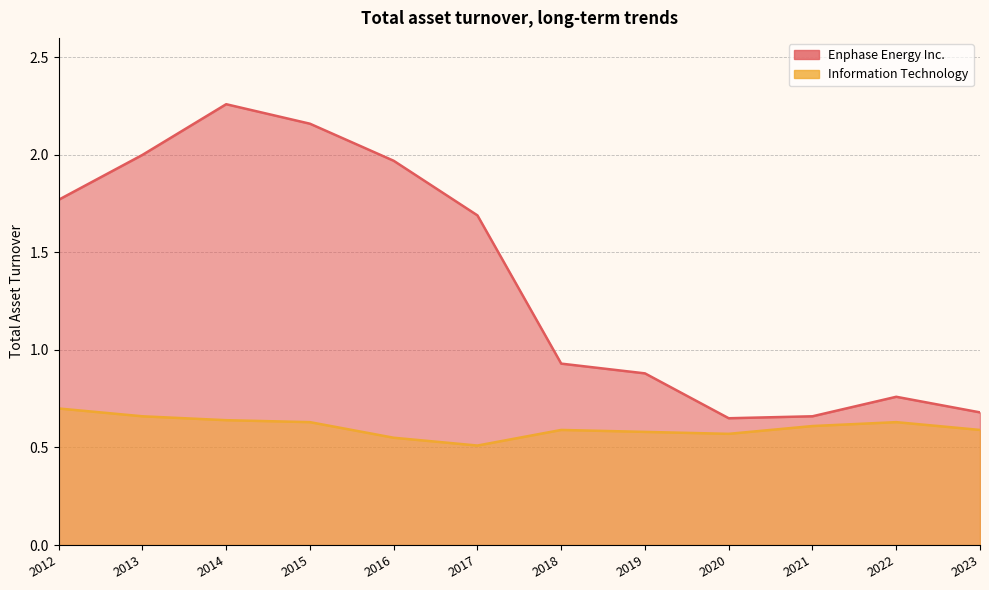

Where is the first local minimum for Enphase Energy Inc.?

2020